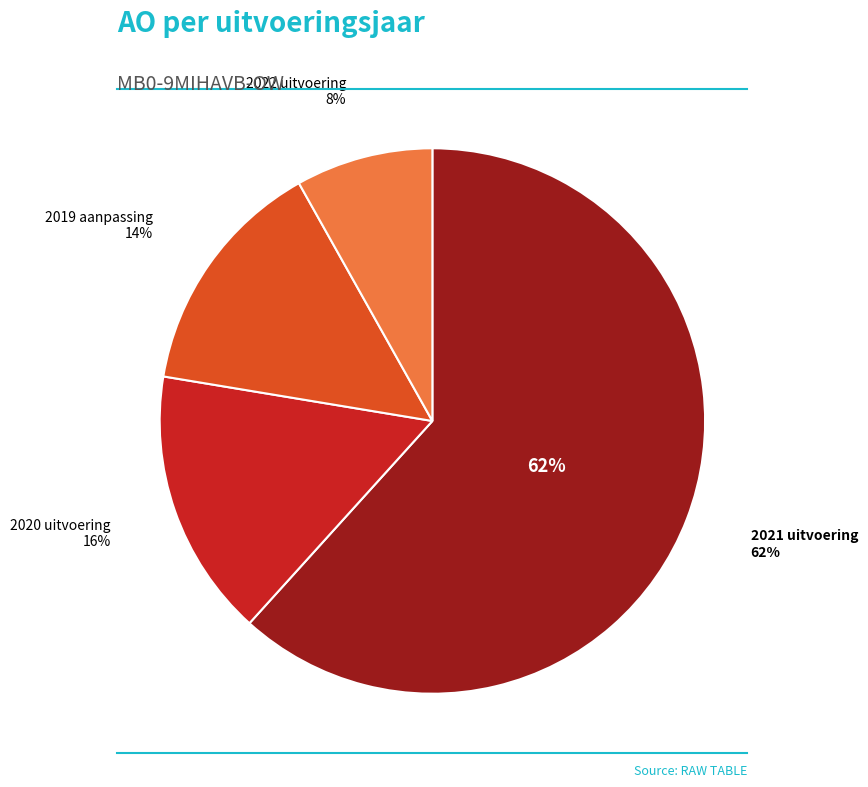

To the nearest percent, what is the difference between the 2019 aanpassing (MB0-9MIHAVB-OW) and 2022 uitvoering (MB0-9MIHAVB-OW) slice percentages?

6%